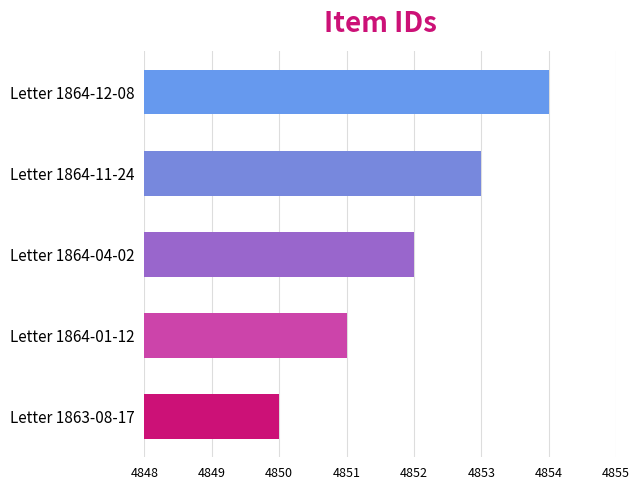

Reading bottom to top, what are all the values shown in this chart?

Letter 1863-08-17=4850	Letter 1864-01-12=4851	Letter 1864-04-02=4852	Letter 1864-11-24=4853	Letter 1864-12-08=4854